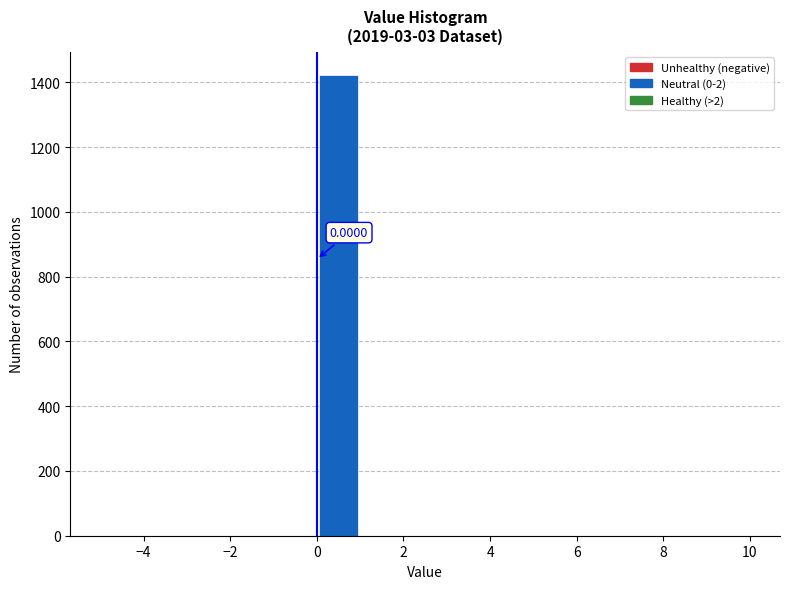

Over which range of the x-axis is the bar tallest?

0 to 1